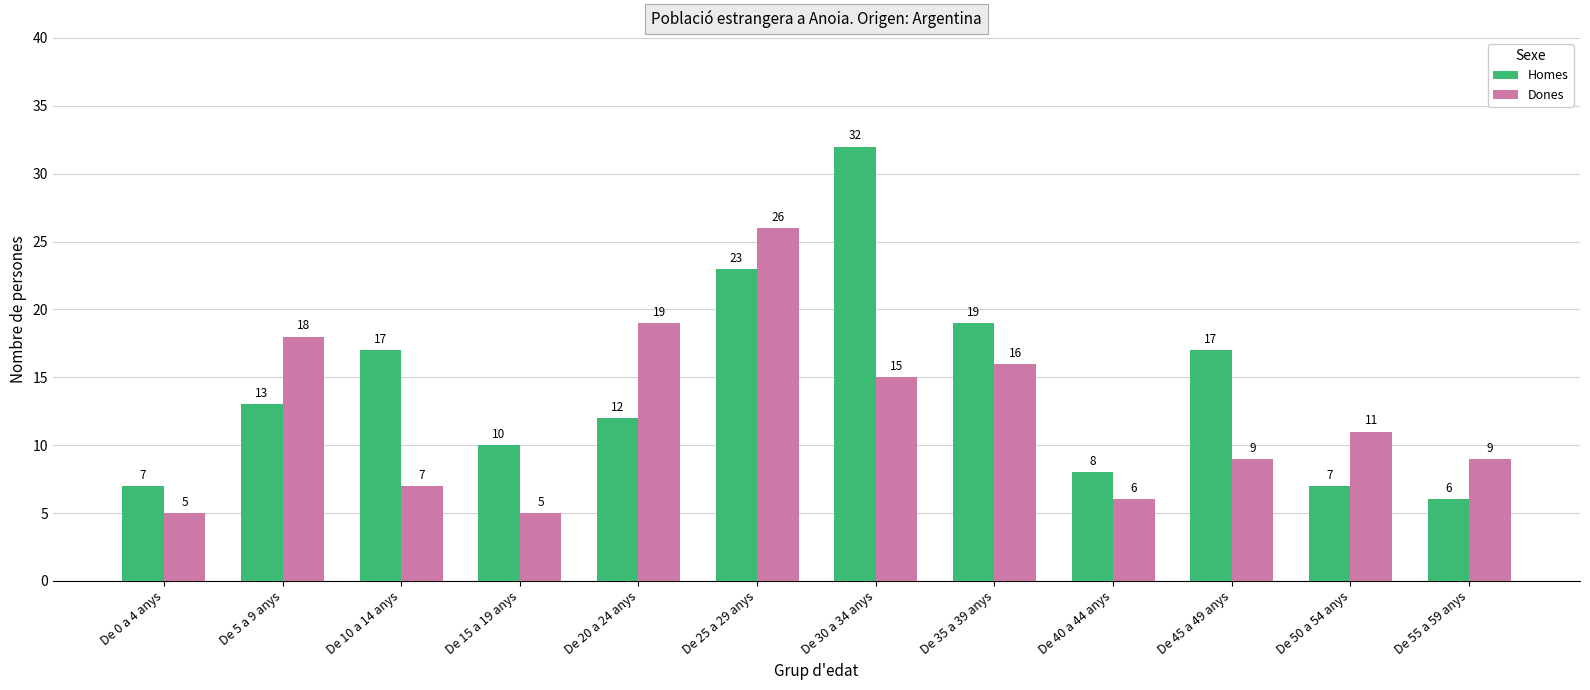

Rank the series by their average value, from highest to lowest.

Homes, Dones